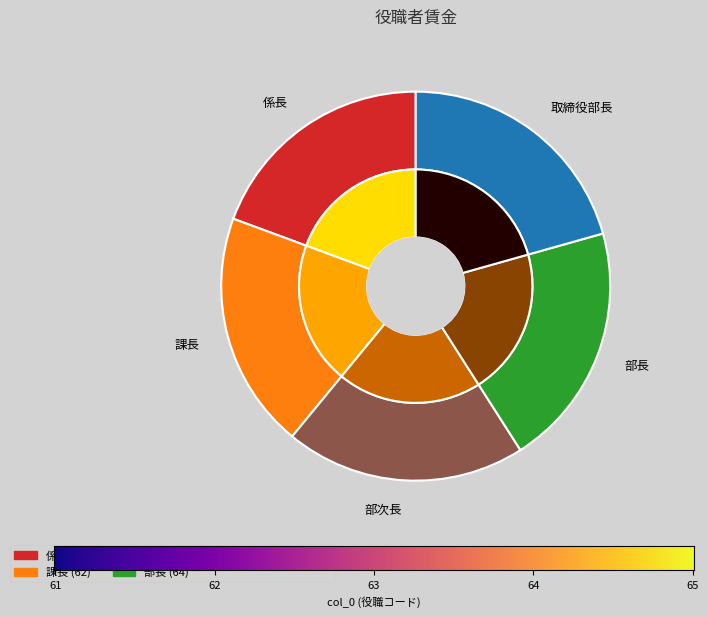

How much of the chart is everything except 係長?

80.6%